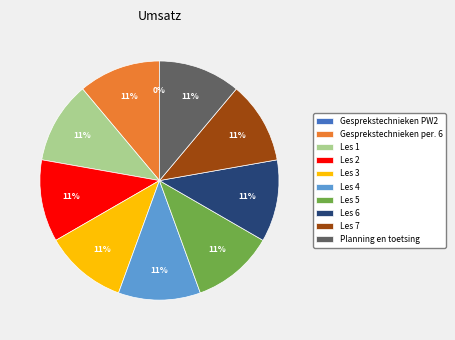

To the nearest percent, what portion does Les 1 represent?

11%